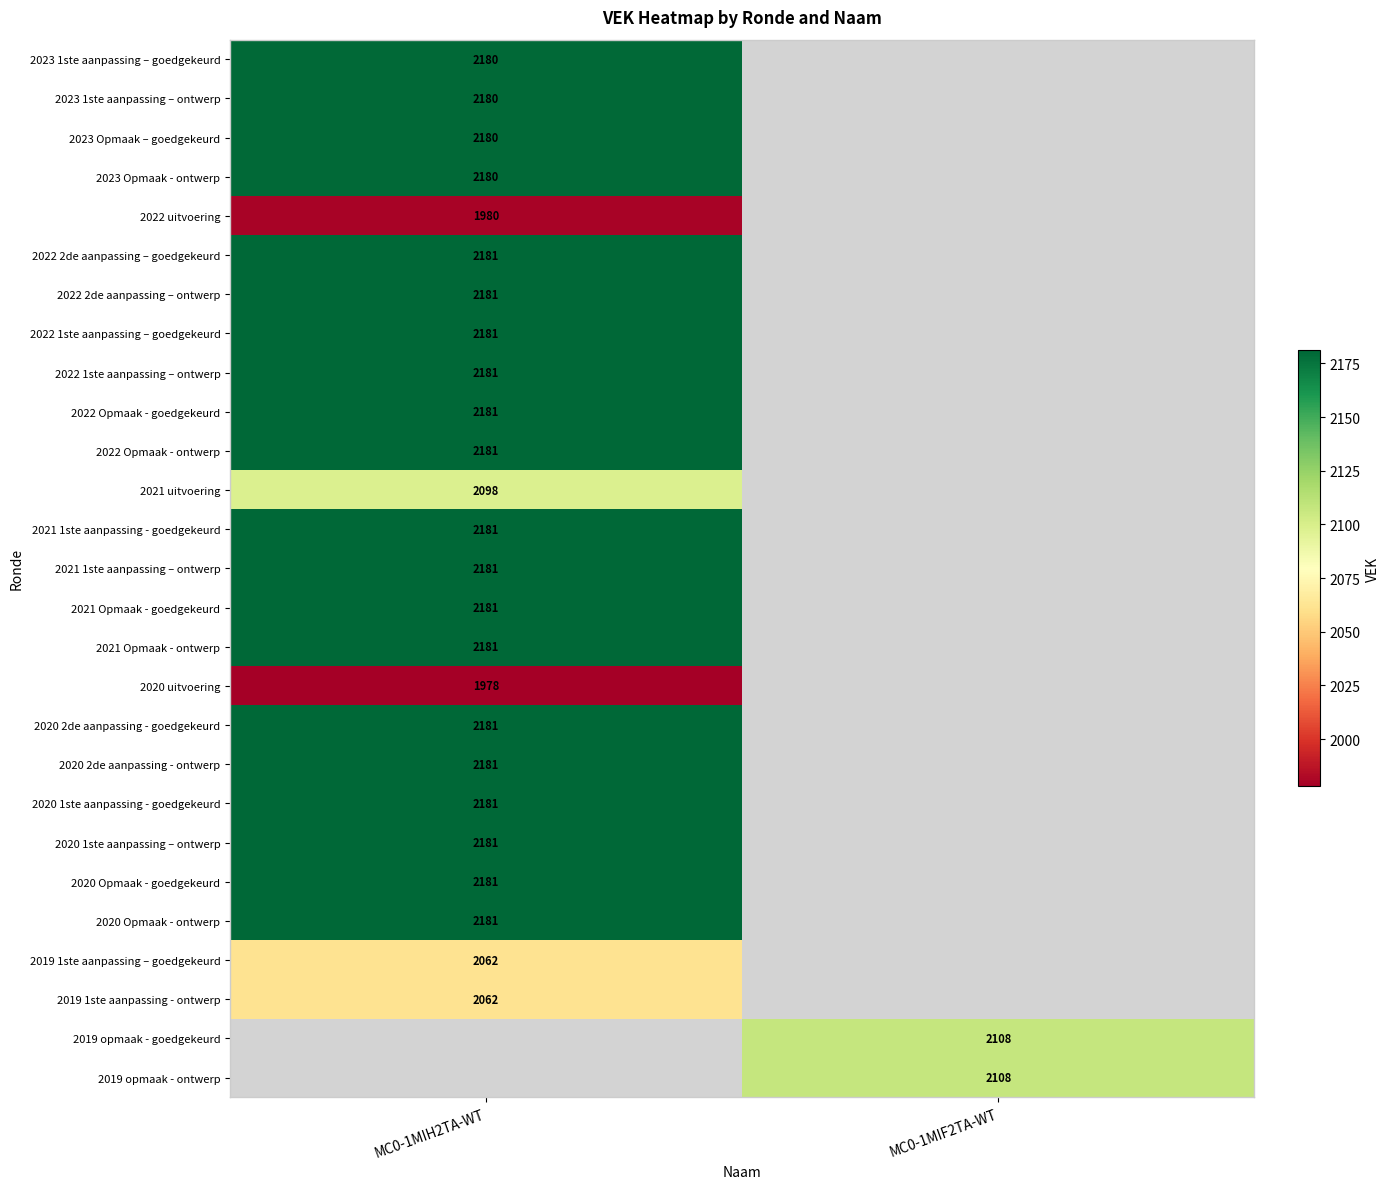

The 2020 1ste aanpassing – ontwerp series shows 921 at MC0-1MIH2TA-WT. True or false?

False